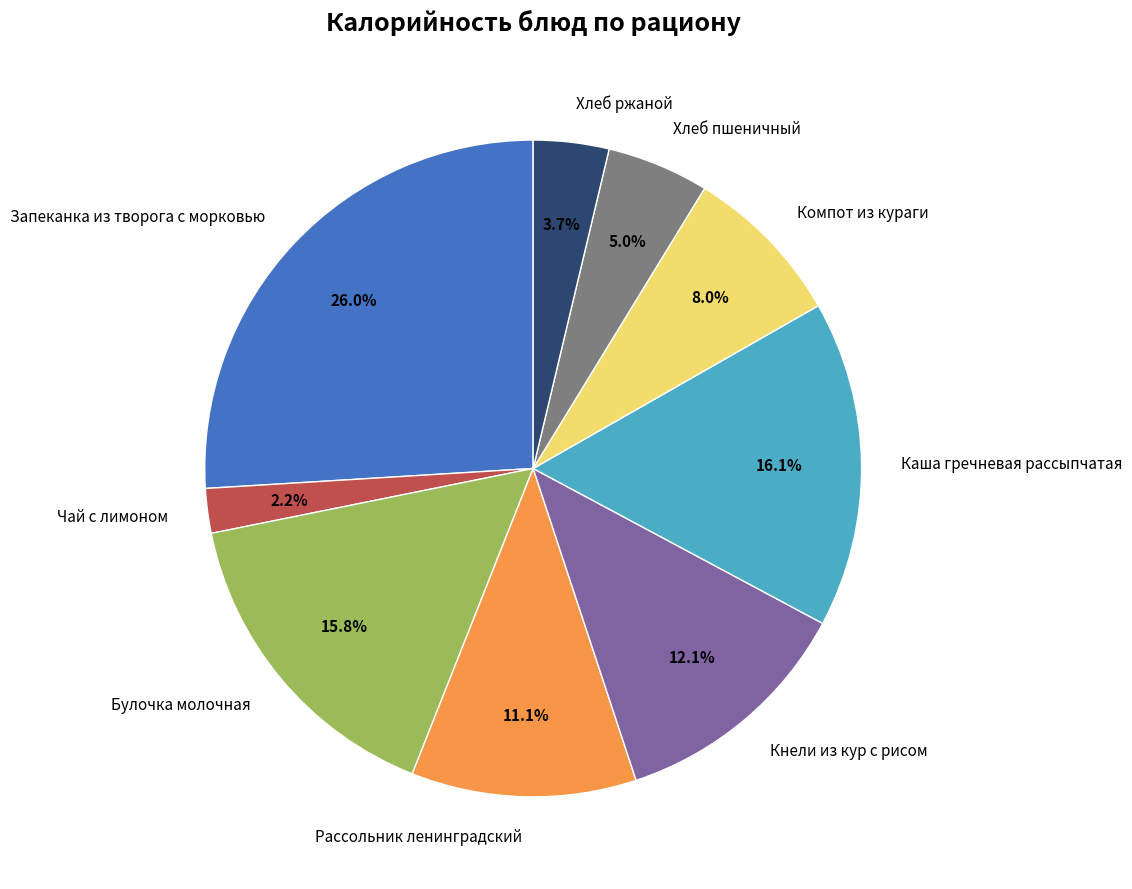

Between Хлеб пшеничный and Кнели из кур с рисом, which is larger?

Кнели из кур с рисом